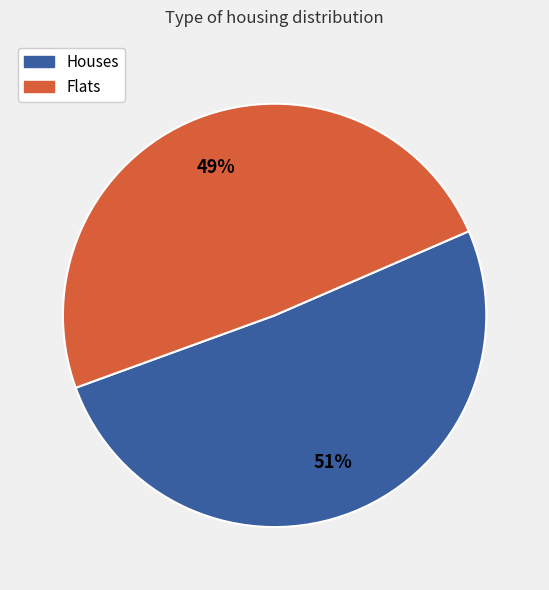

What percentage is the Flats slice, to the nearest percent?

49%